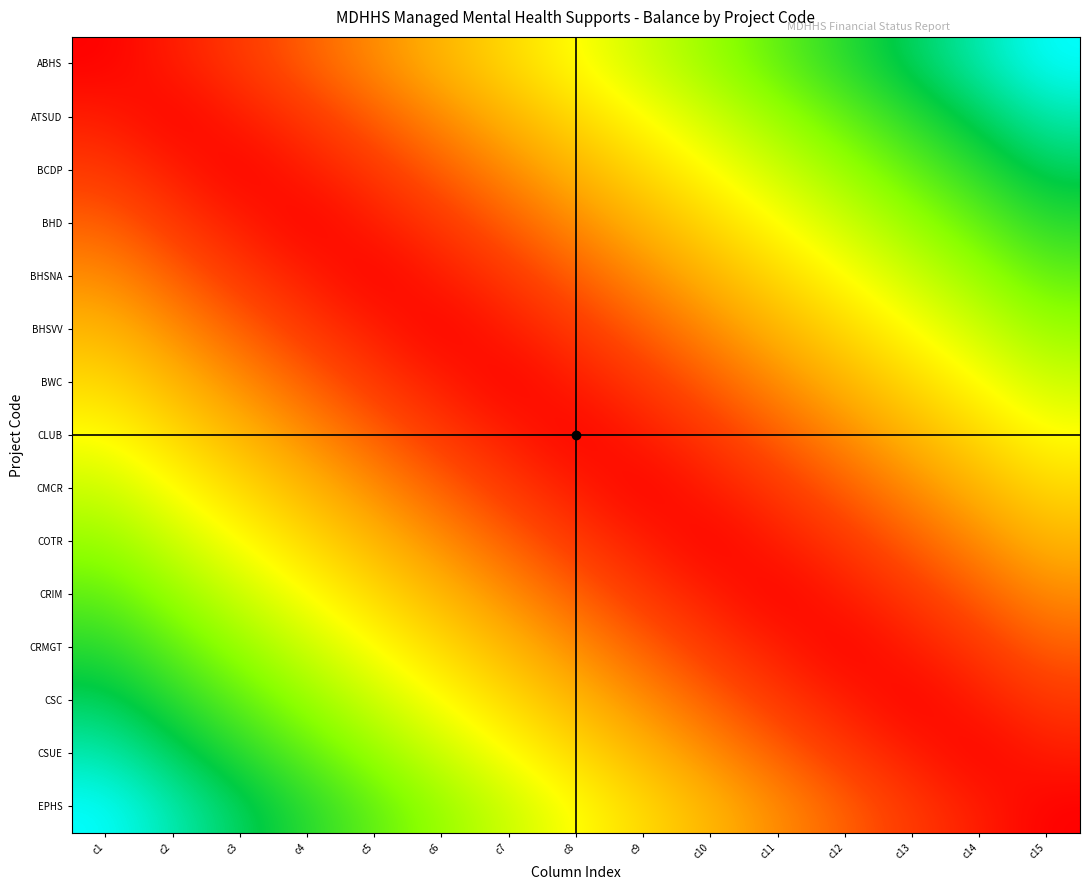

Which has a higher value, c11 or c3?

c11